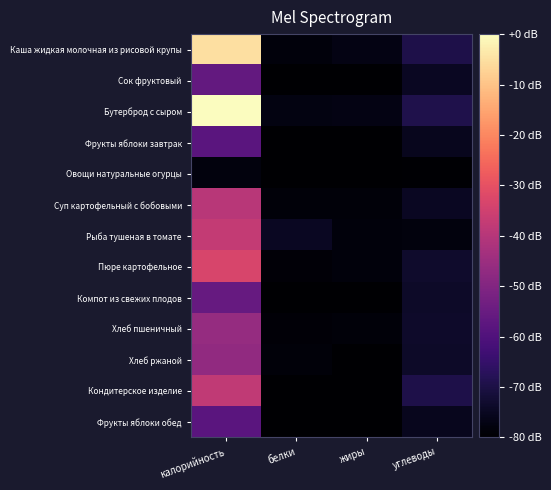

Rank the series at калорийность from highest to lowest value.

Бутерброд с сыром, Каша жидкая молочная из рисовой крупы, Пюре картофельное, Рыба тушеная в томате, Кондитерское изделие, Суп картофельный с бобовыми, Хлеб пшеничный, Хлеб ржаной, Компот из свежих плодов, Сок фруктовый, Фрукты яблоки завтрак, Фрукты яблоки обед, Овощи натуральные огурцы